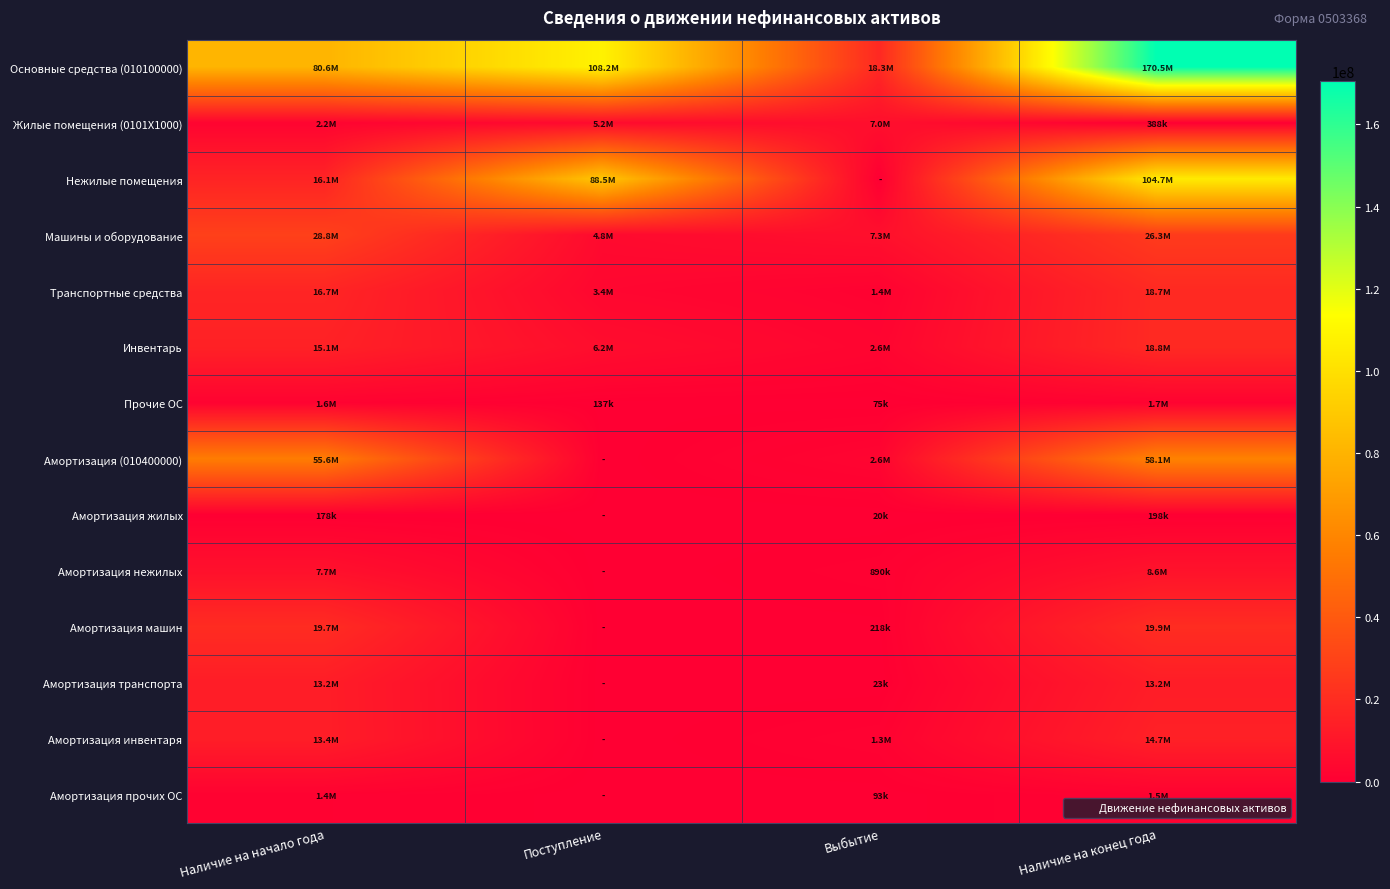

Between Выбытие and Наличие на конец года, which series saw the biggest shift?

Основные средства (010100000)